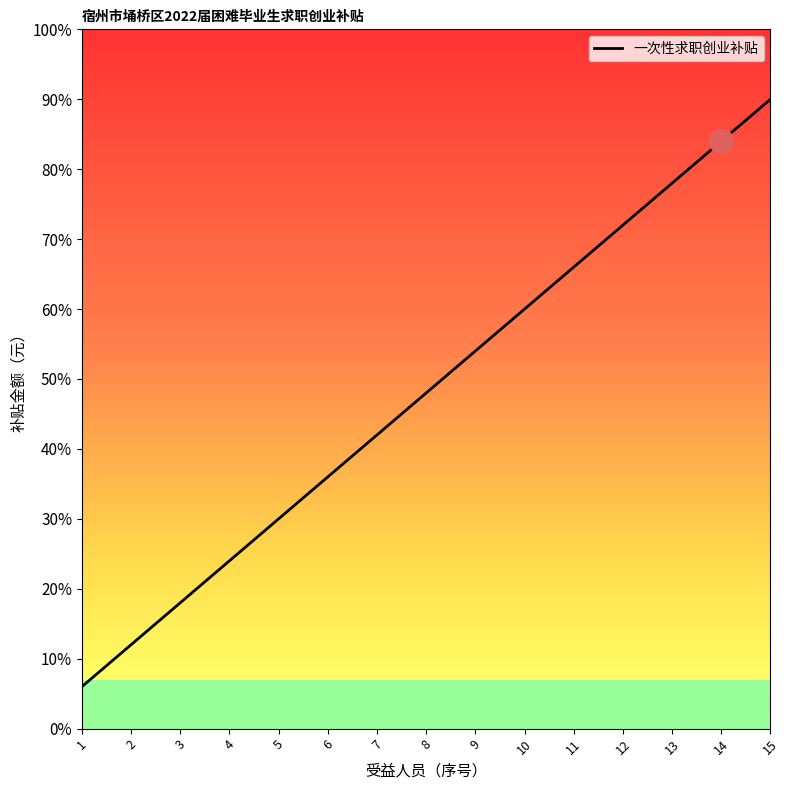

Approximately how many times larger is the value at 3 compared to 10?

0.3